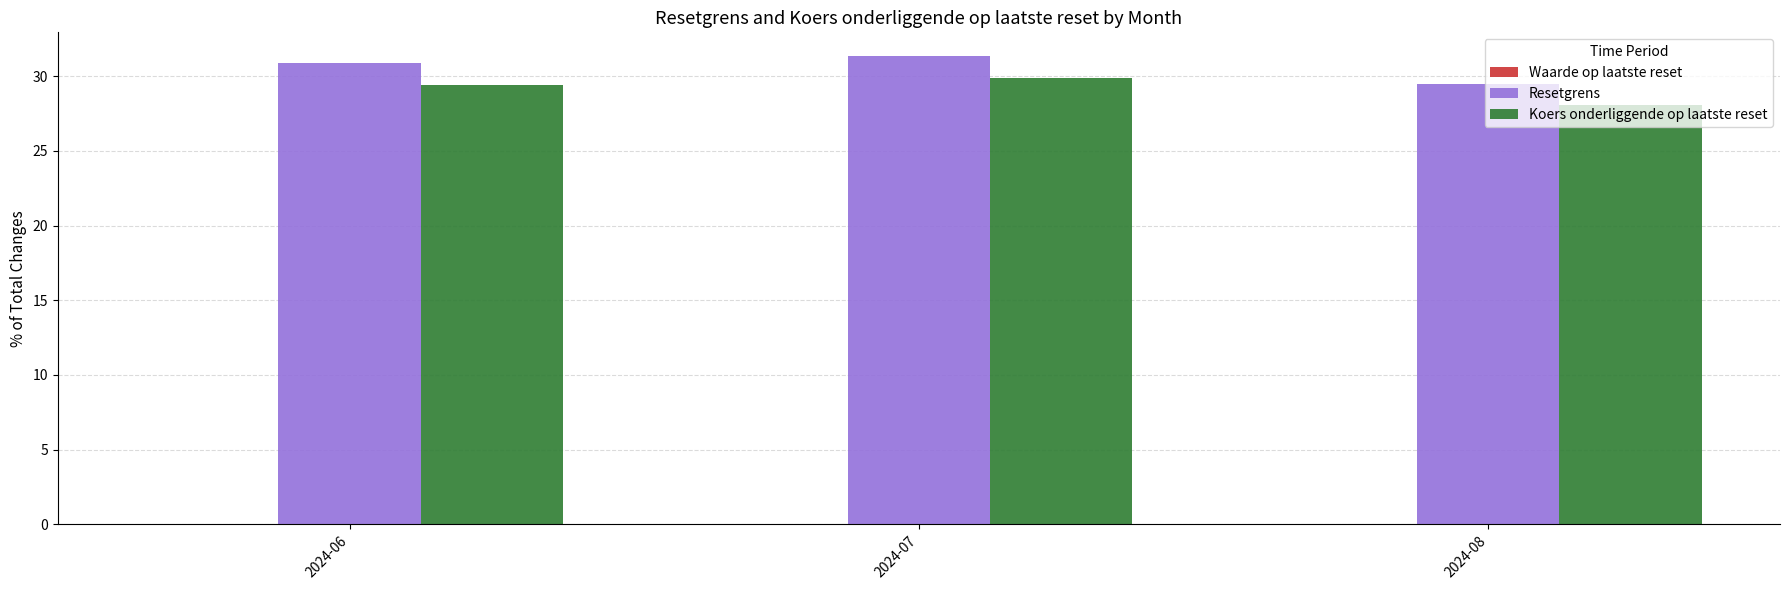

Which label corresponds to the largest value in the chart?

2024-07